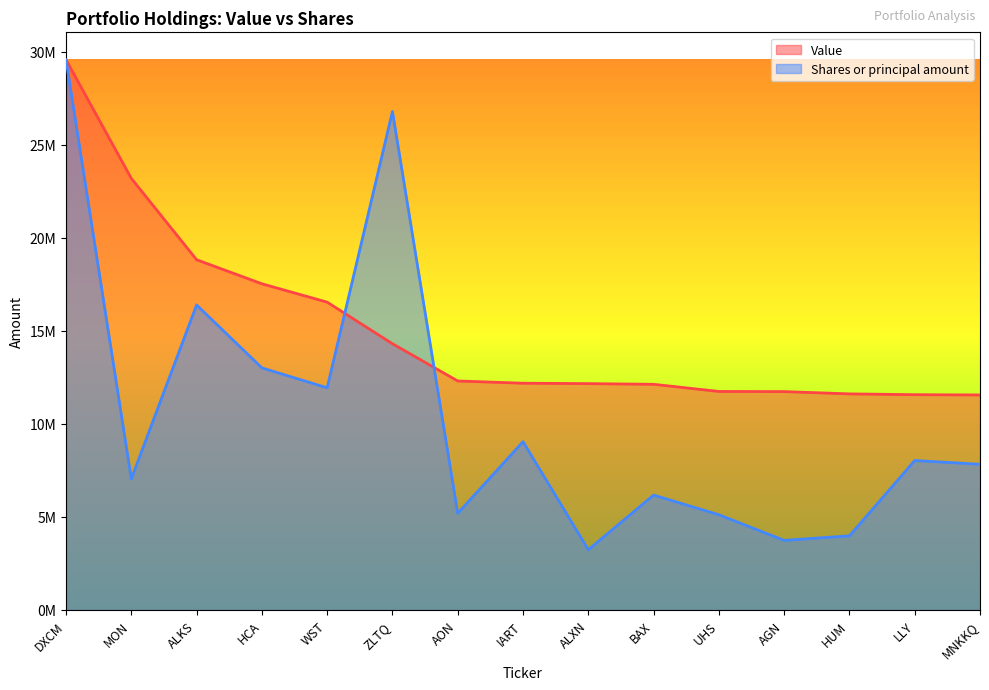

What is the spread (max minus min) of values at MNKKQ?

3725277.8